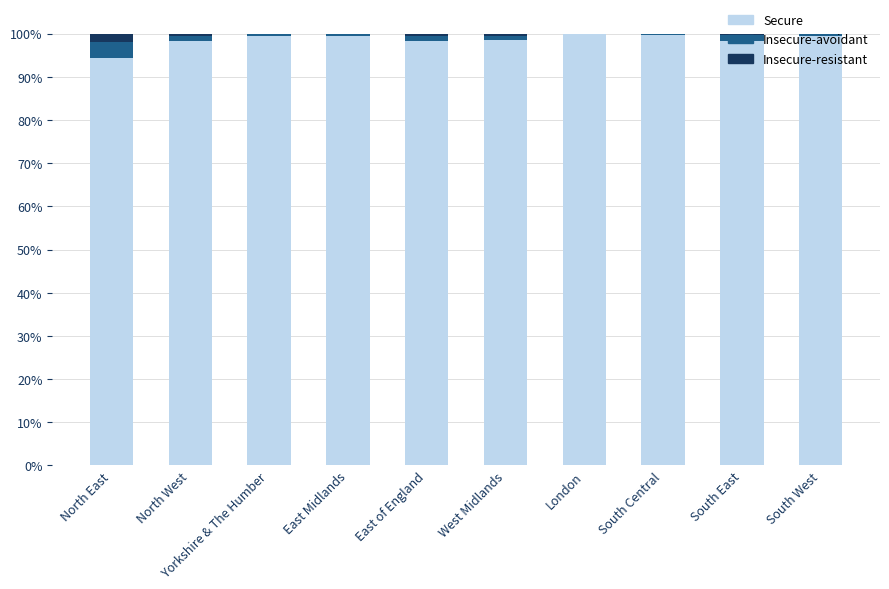

The Secure series shows 94.5 at North East. True or false?

True